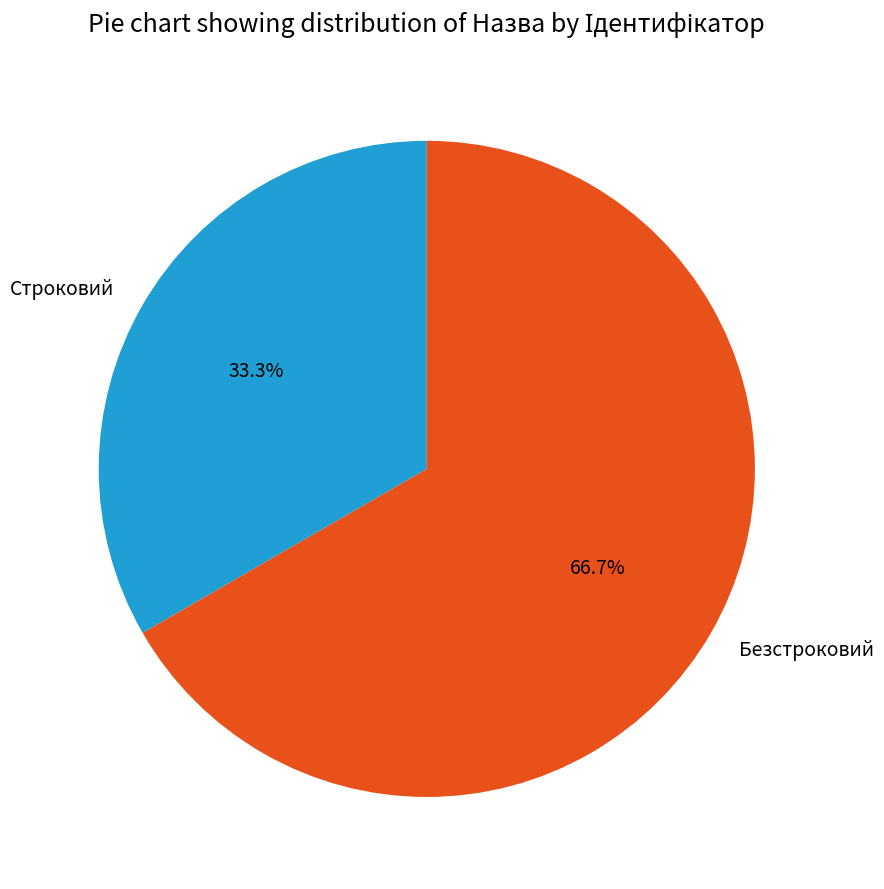

Count the number of slices in the pie.

2